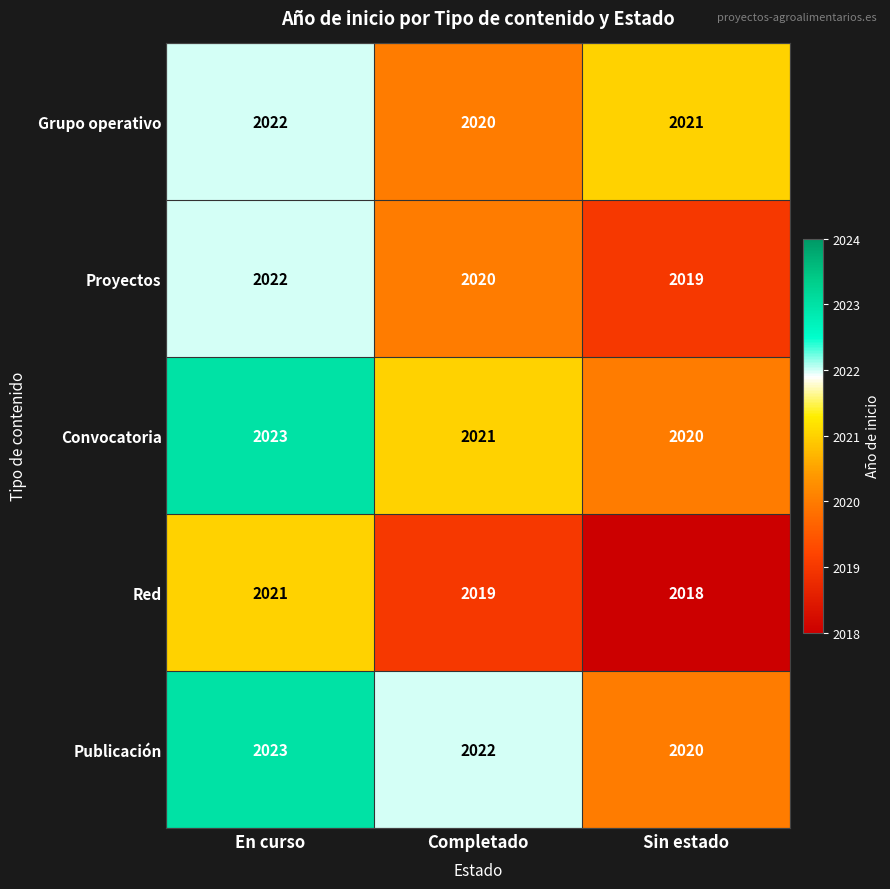

Count the number of categories in the chart.

3